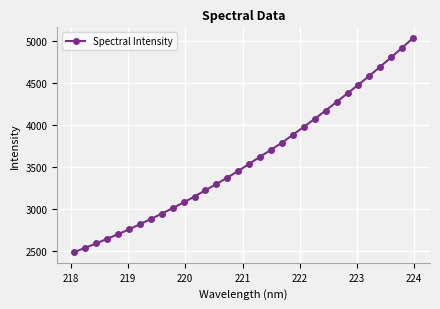

What is the difference between the maximum and minimum values?

2558.7